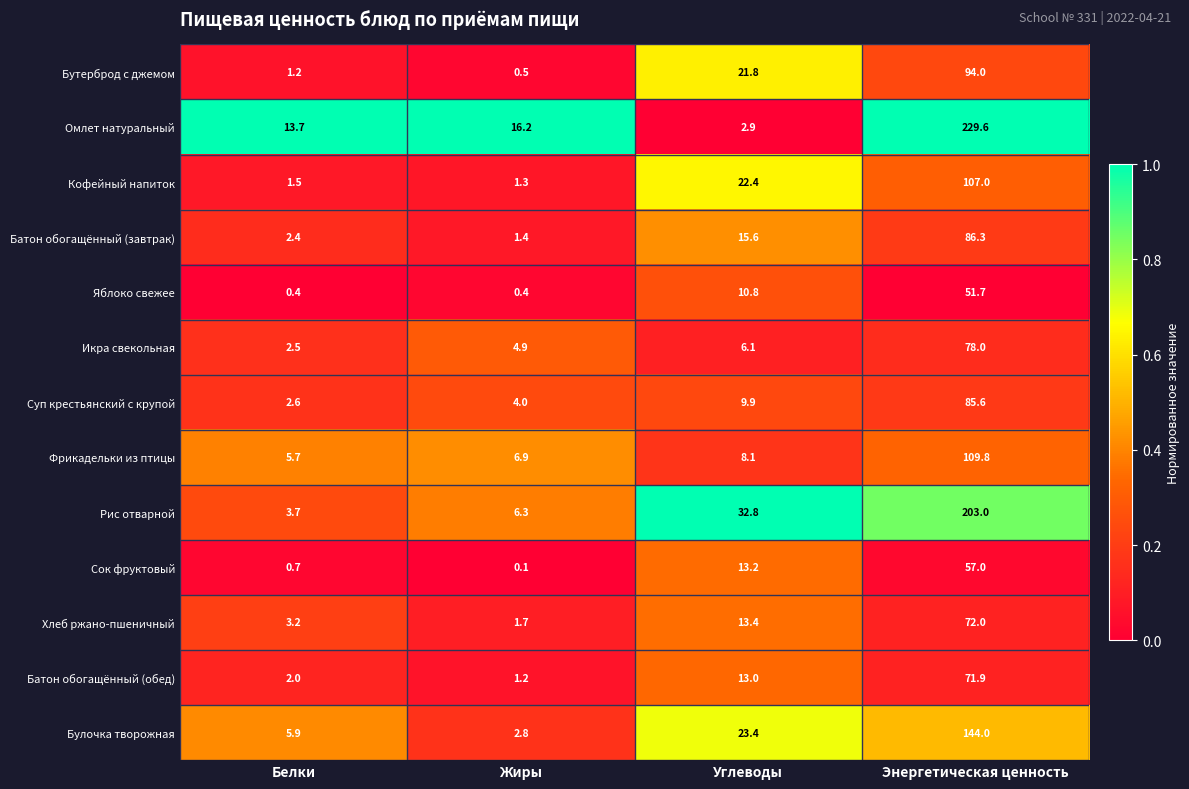

What is the spread (max minus min) of values at Жиры?

16.1